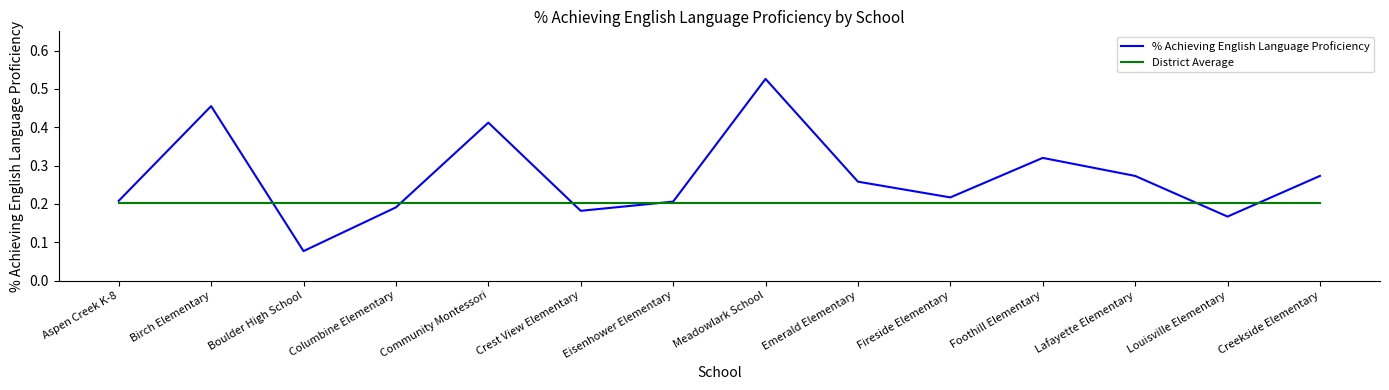

What position from the right is Creekside Elementary?

1